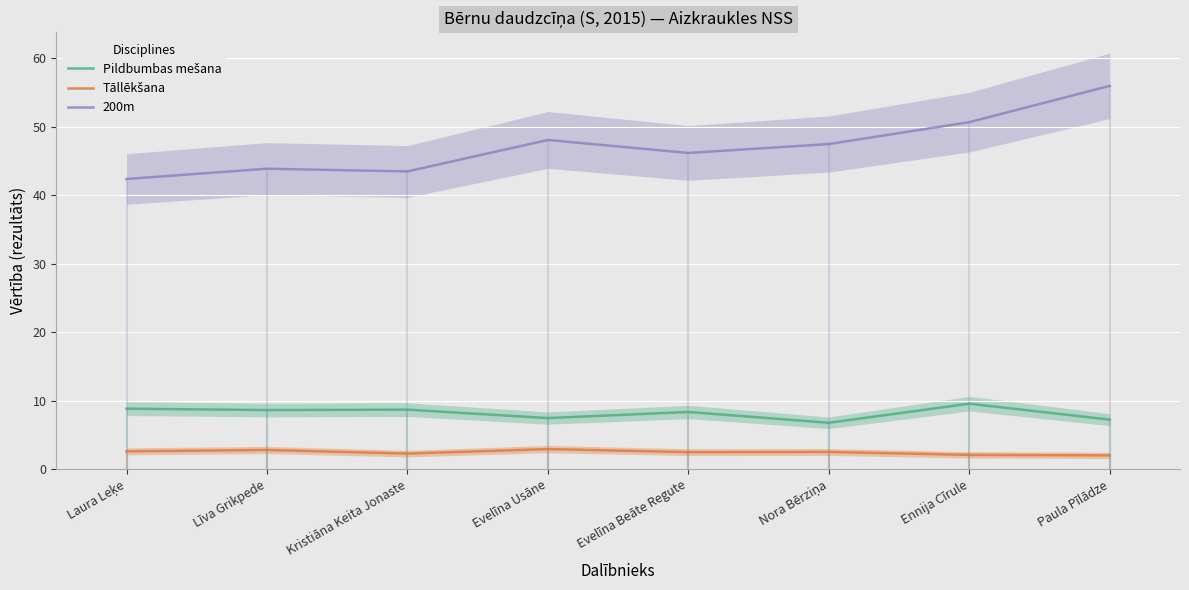

Does the chart display data point markers on the line(s)?

No